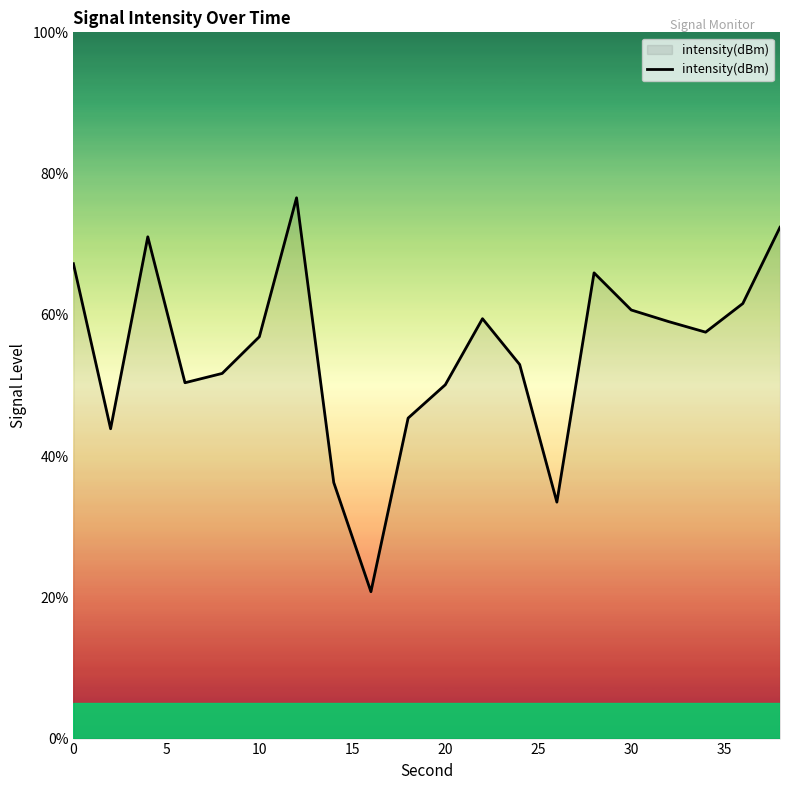

What is the difference between the maximum and minimum values?

55.8